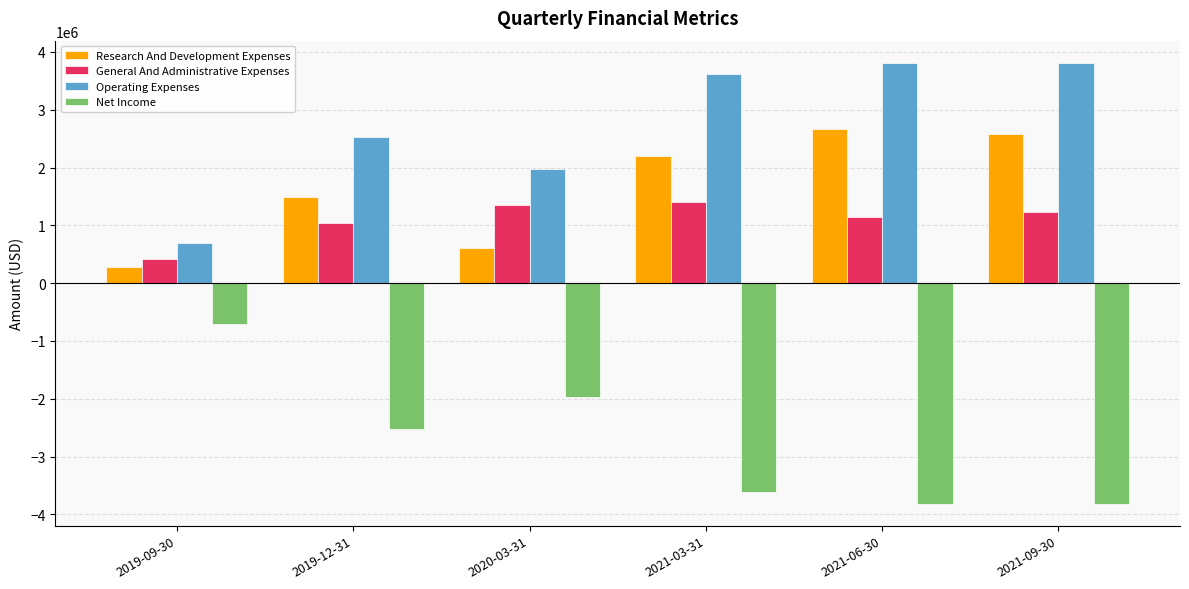

What is the value of the Research And Development Expenses bar at the 1st from the left?

278903